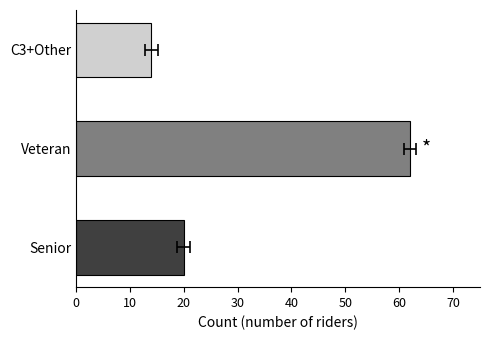

Does the chart contain stacked bars?

No